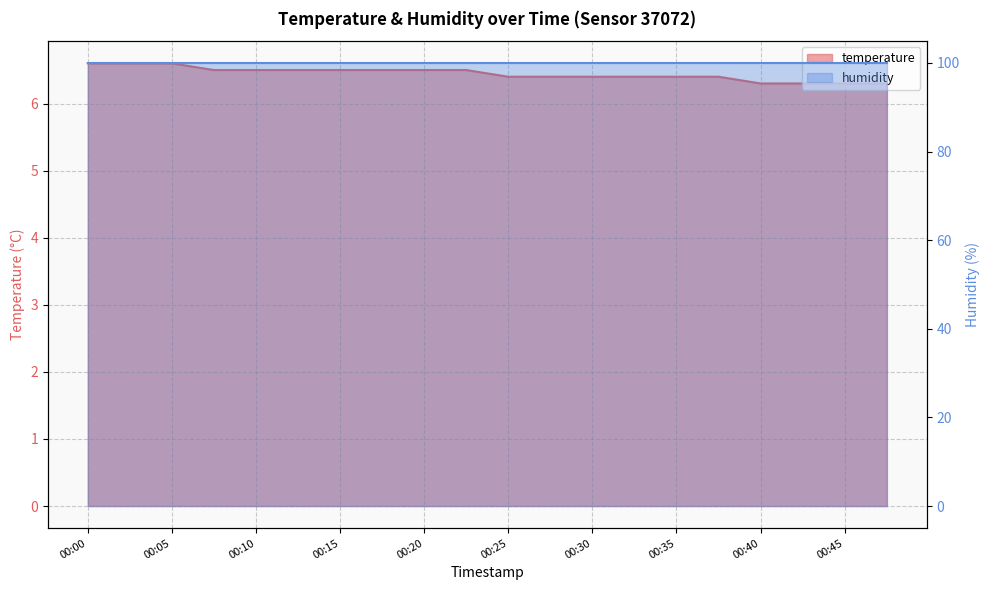

Which has a higher value, 2023-02-22T00:33 or 2023-02-22T00:40?

2023-02-22T00:33